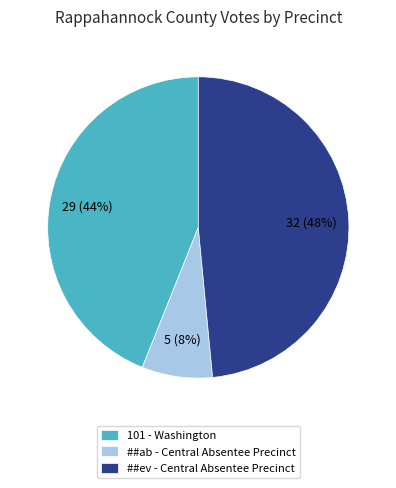

Between 101 - Washington and ##ev - Central Absentee Precinct, which is larger?

##ev - Central Absentee Precinct